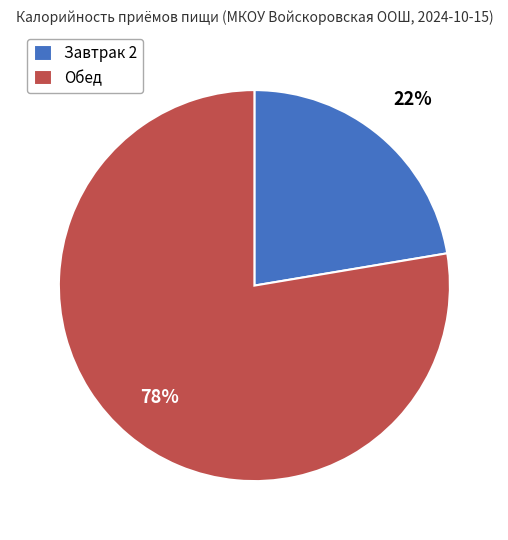

Is it true that Обед is 69% of the pie?

False